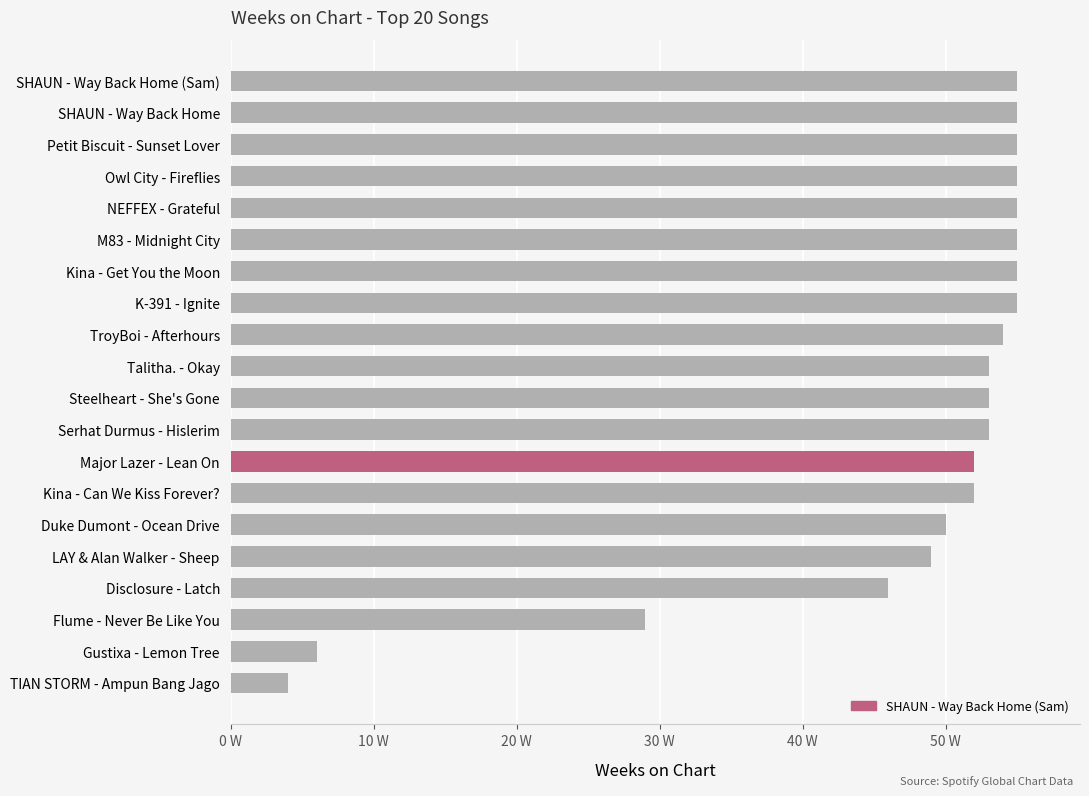

Which has a higher value, Gustixa - Lemon Tree or Talitha. - Okay?

Talitha. - Okay